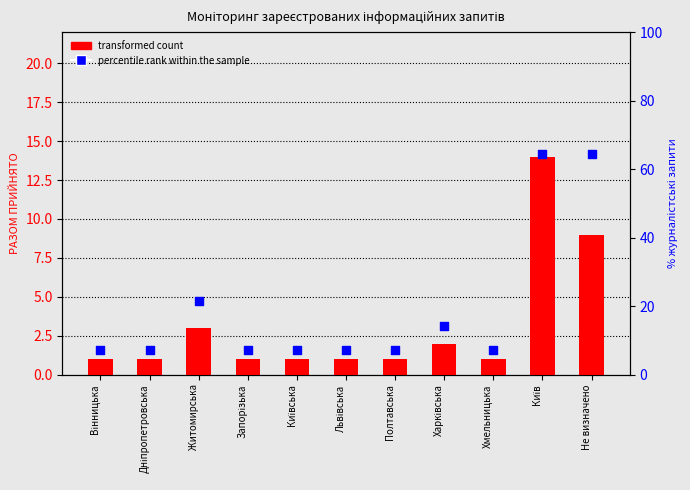

Is the value of transformed count at Полтавська greater than the value of percentile rank within the sample at Полтавська?

No